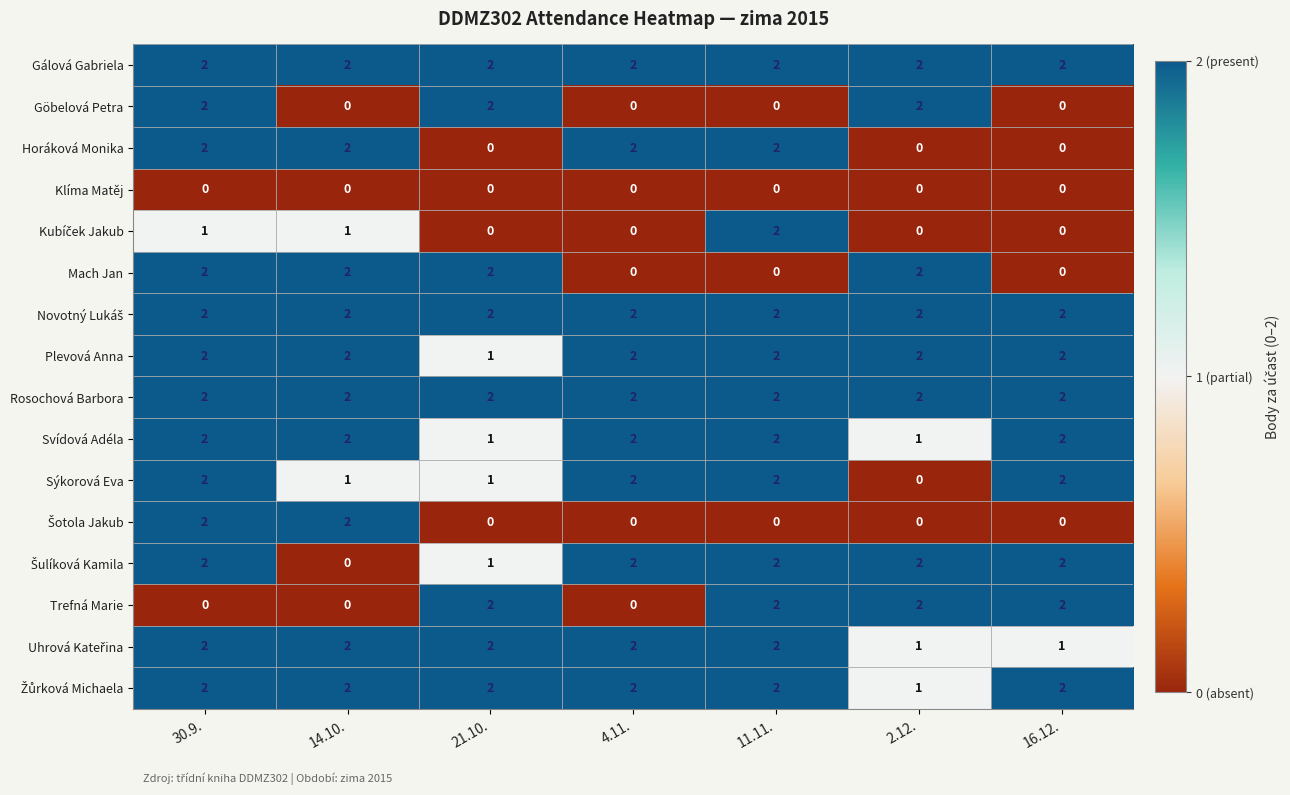

Count the Plevová Anna values in the range 2 to 3.

6